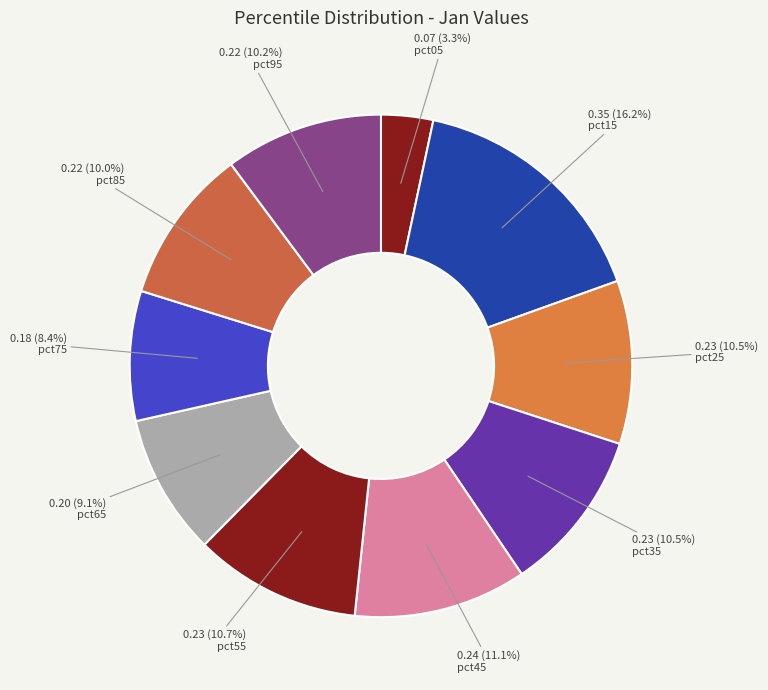

Between pct95 and pct55, which is larger?

pct55